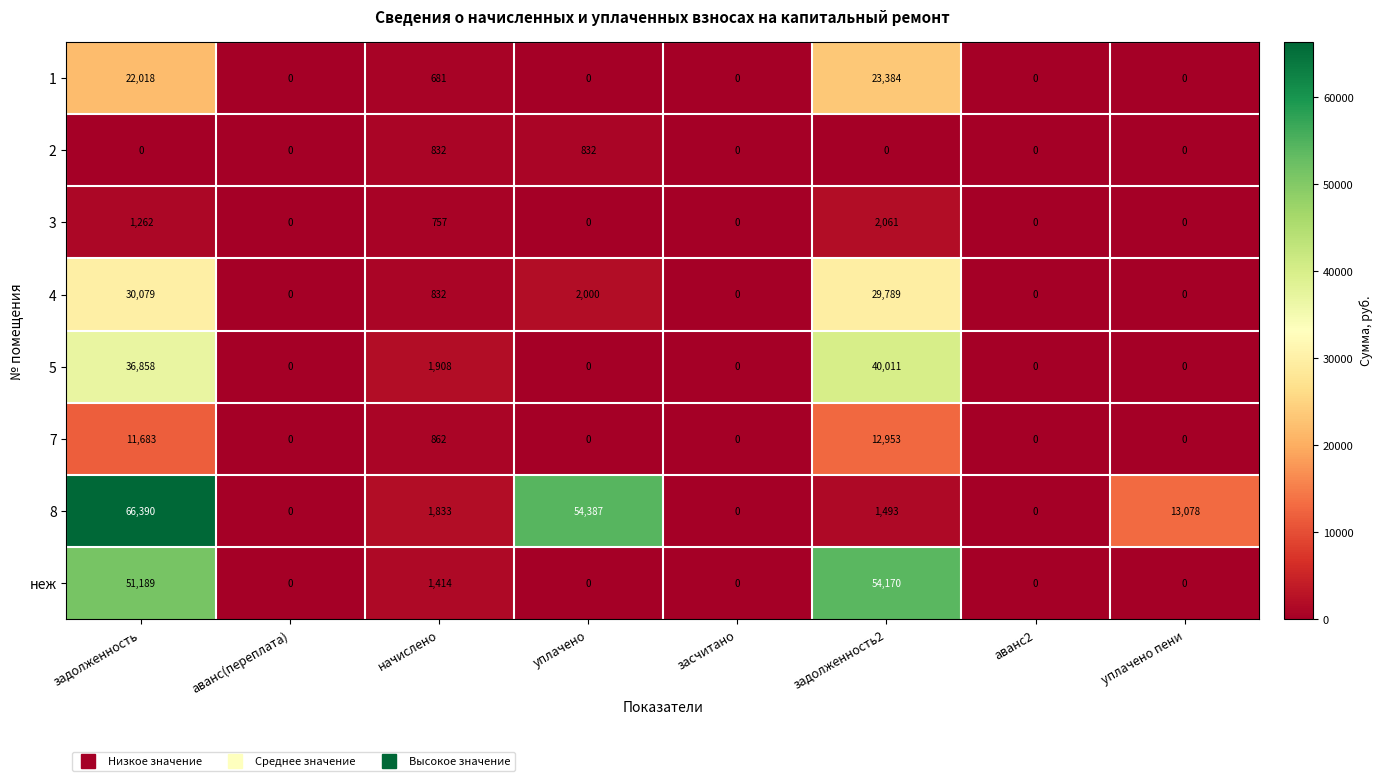

What is the greatest value displayed?

66390